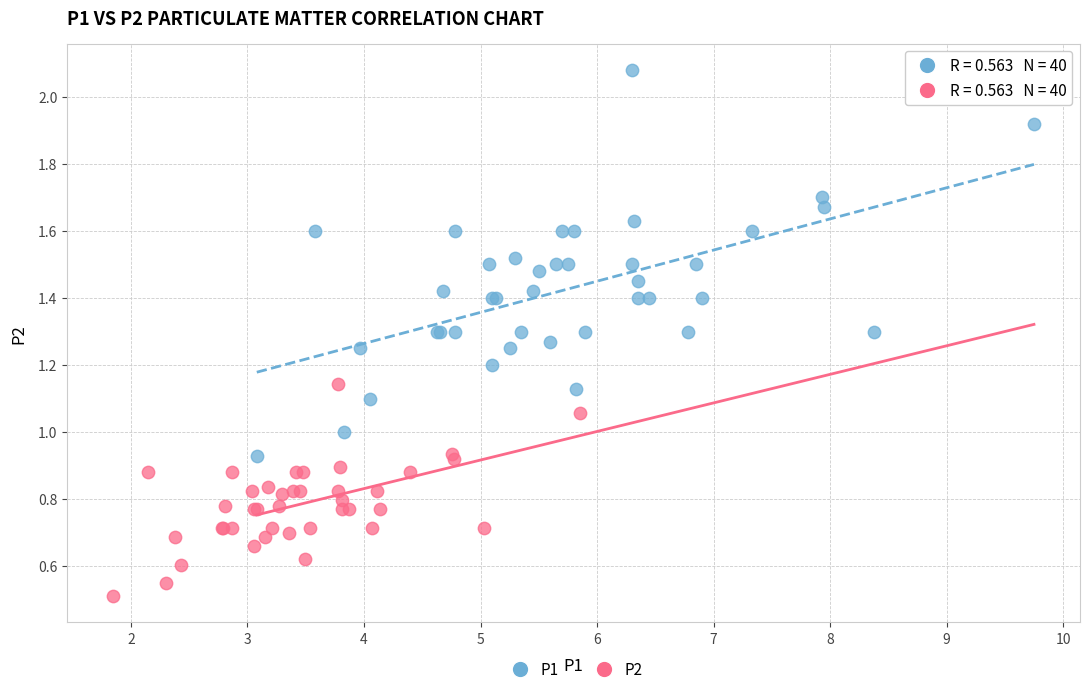

Which series has the widest spread of Y values?

P1